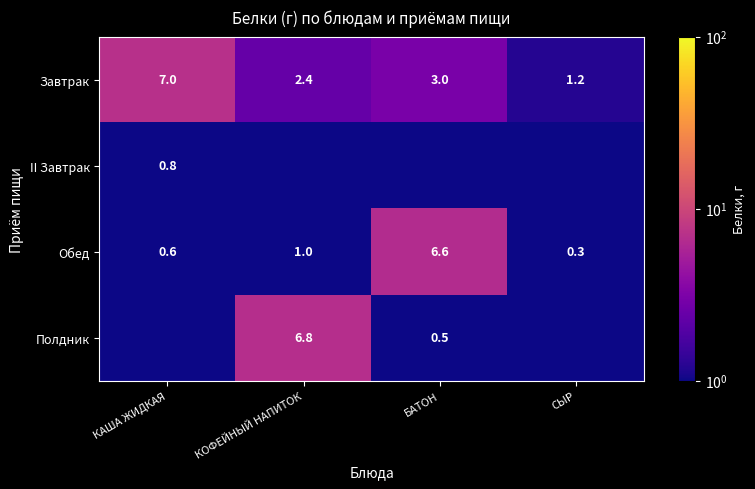

At which label does Обед reach its peak?

БАТОН